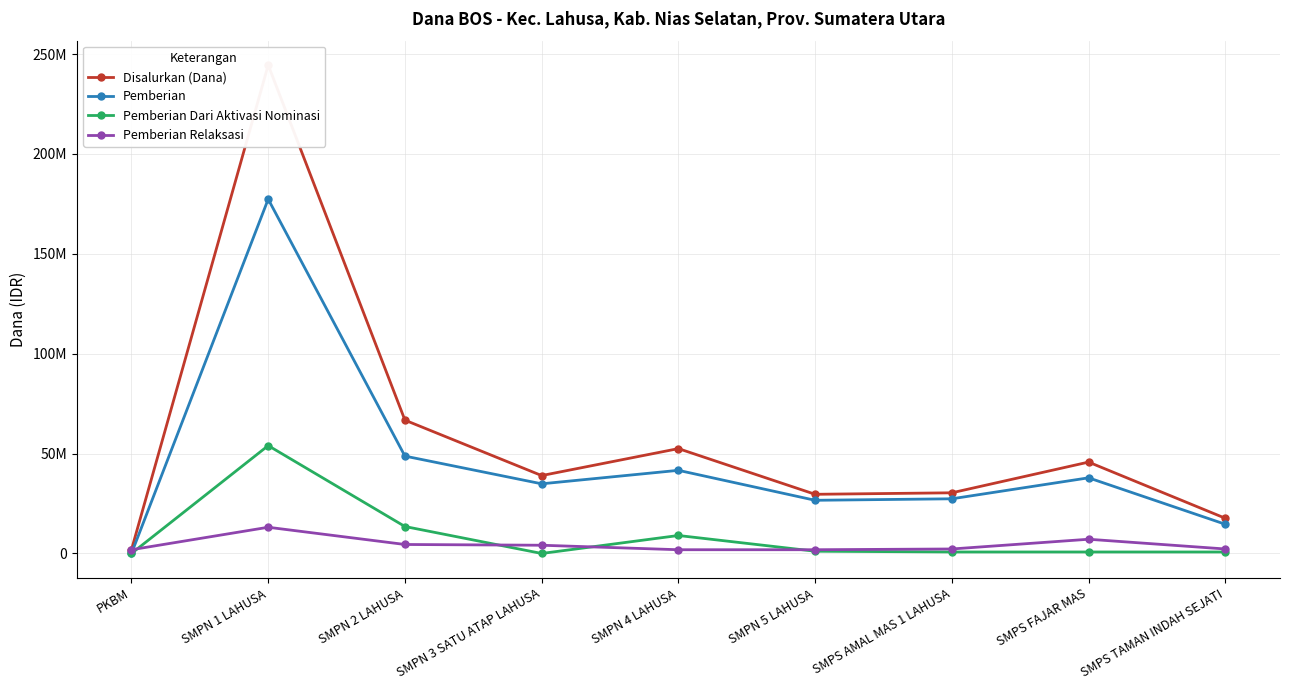

The value of Pemberian Dari Aktivasi Nominasi at SMPN 2 LAHUSA is 13500000. True or false?

True